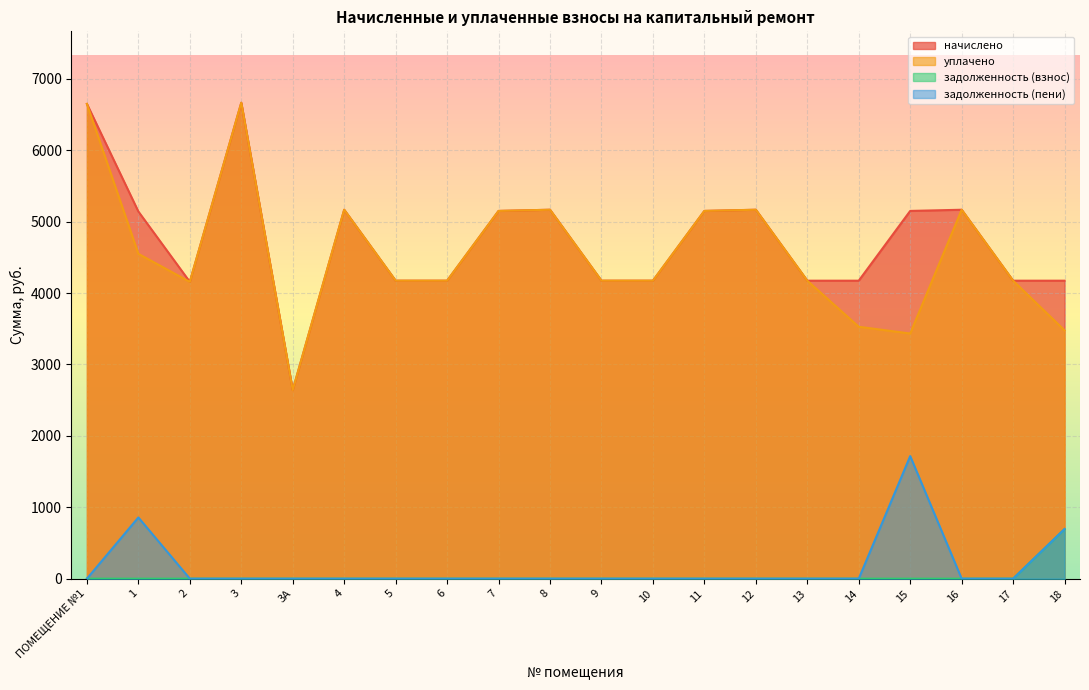

Reading right to left, list all the values displayed in this chart.

начислено: 4173.1	4173.1	5166.7	5150.2	4173.1	4173.1	5166.7	5150.2	4173.1	4173.1	5166.7	5150.2	4173.1	4173.1	5166.7	2641.3	6665.5	4156.6	5141.9	6648.8
уплачено: 3477.7	4173.1	5166.7	3433.4	3528.0	4173.1	5166.7	5150.2	4173.1	4173.1	5166.7	5150.2	4173.1	4173.1	5166.7	2641.3	6665.5	4156.6	4549.5	6648.8
задолженность (взнос): 693.8	0.0	0.0	0.0	0.0	0.0	0.0	0.0	0.0	0.0	0.0	0.0	0.0	0.0	0.0	0.0	0.0	0.0	0.0	0.0
задолженность (пени): 695.4	0.0	0.0	1716.7	0.0	0.0	0.0	0.0	0.0	0.0	0.0	0.0	0.0	0.0	0.0	0.0	0.0	0.0	857.3	0.0